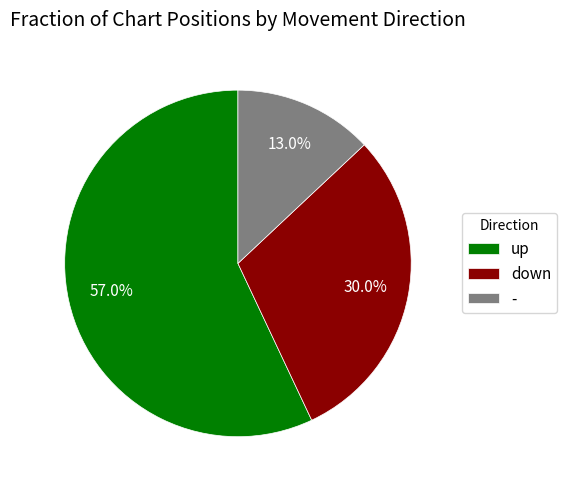

To the nearest percent, what is the difference between the largest and smallest slice percentages?

44%